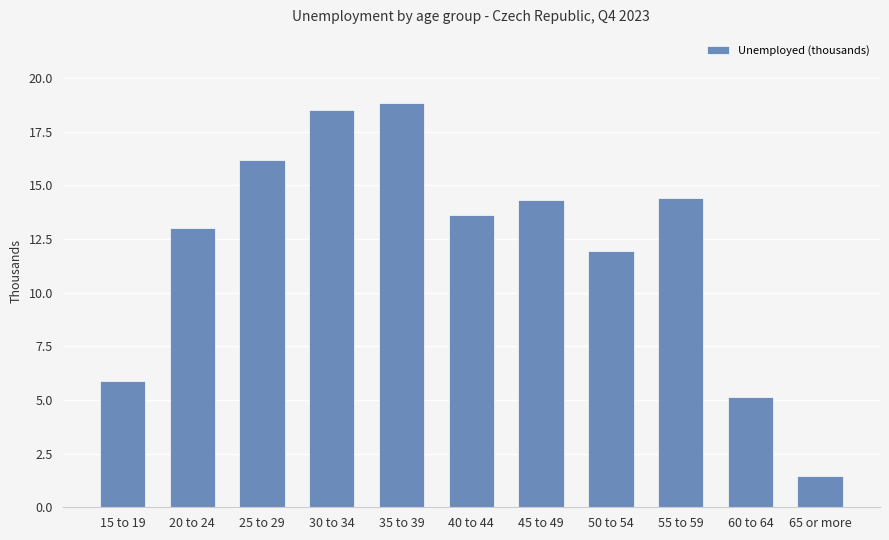

What is the greatest value displayed?

18.8